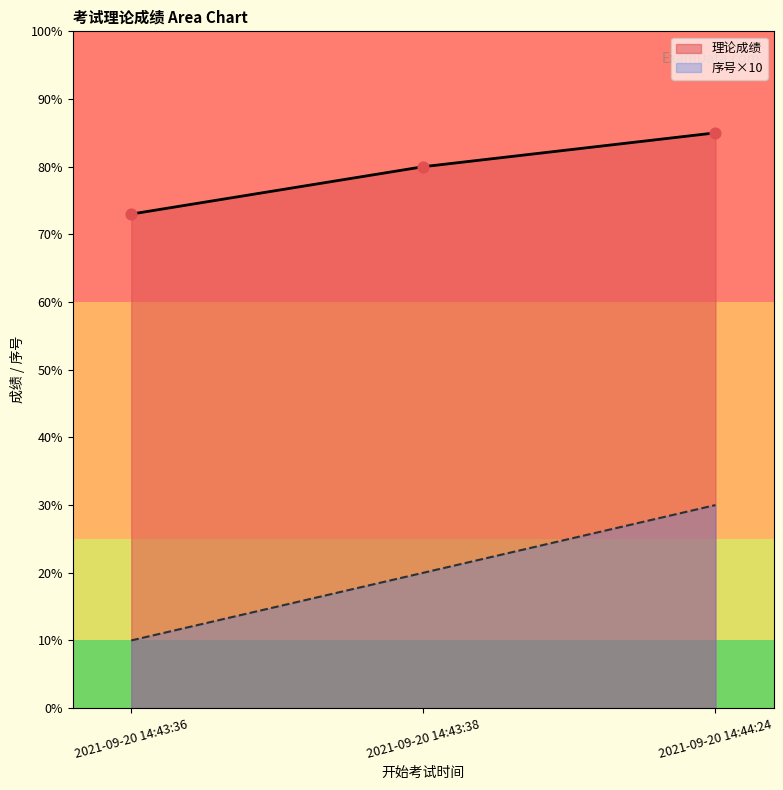

Which series has the largest Y range (max minus min)?

序号